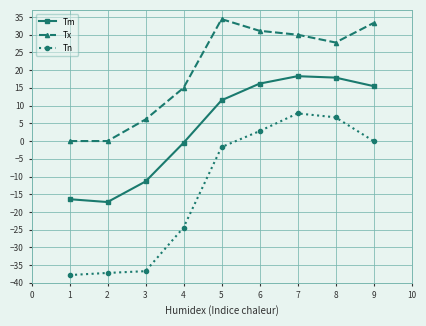

How many values in the Tx series exceed 27?

5